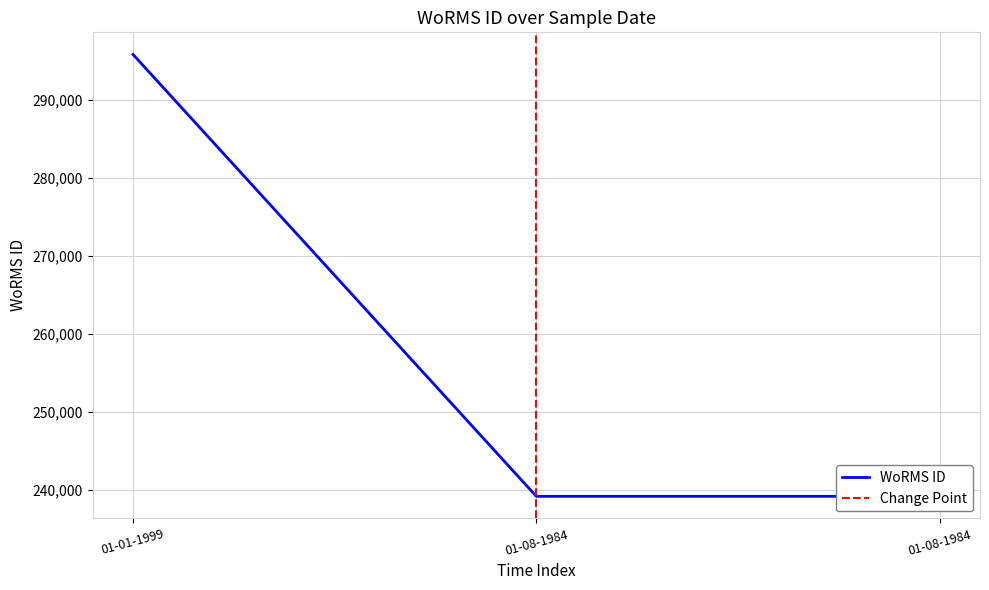

Does the chart have visible grid lines?

Yes